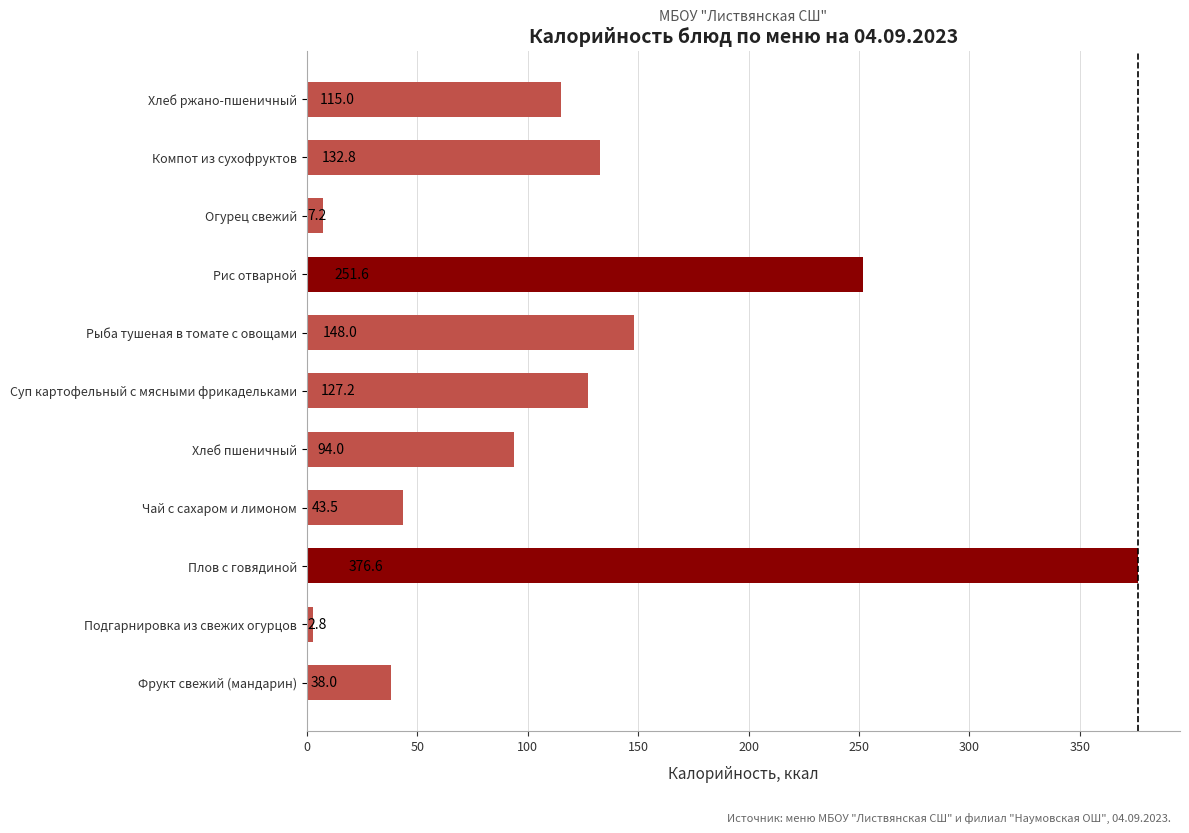

Does the chart contain any negative values?

No